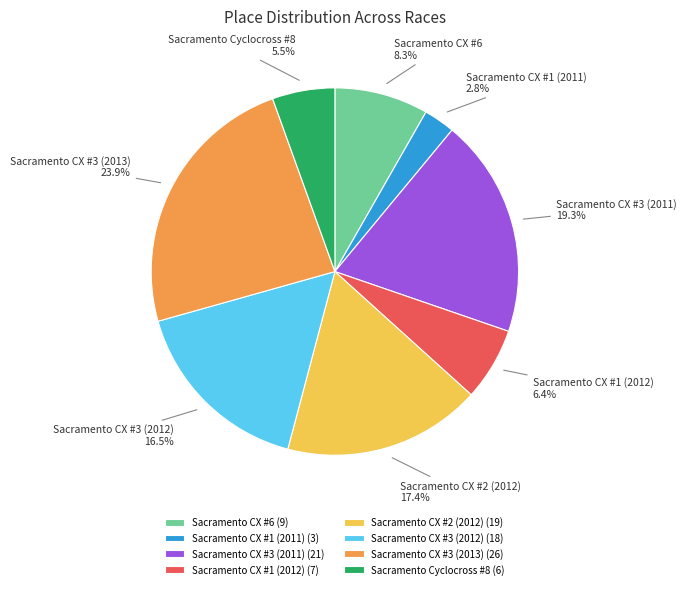

What portion of the pie excludes Sacramento Cyclocross #8?

94.5%